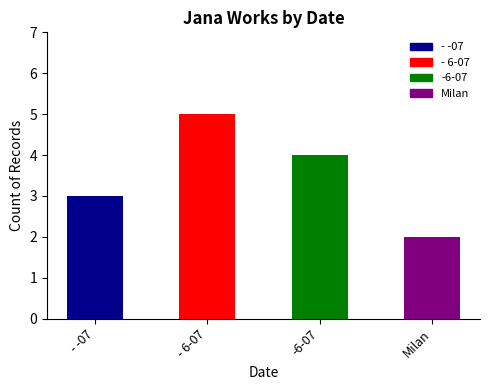

Which has a higher value, - -07 or Milan?

- -07